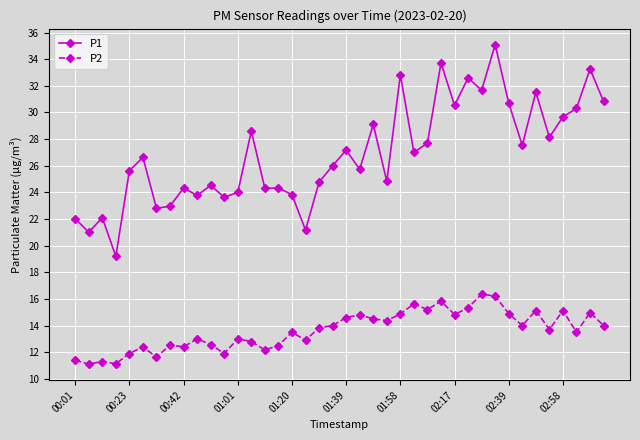

Which series has the widest spread of values?

P1